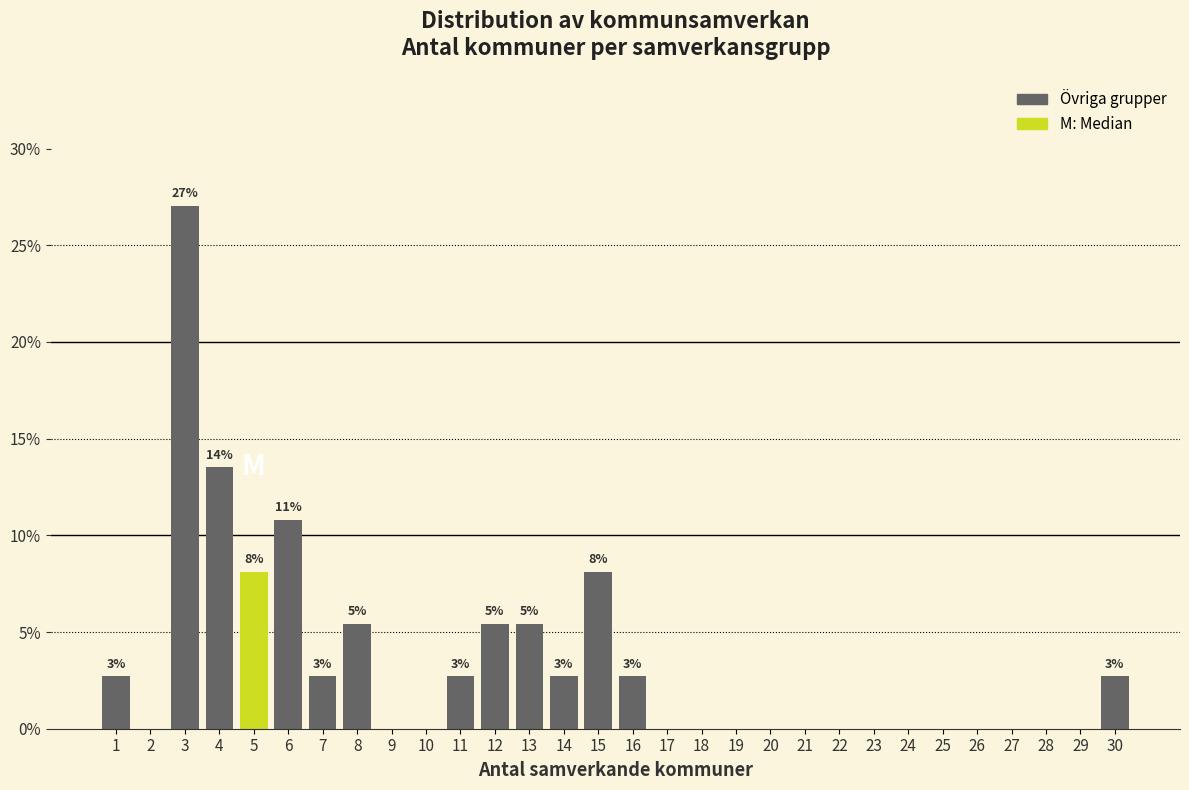

Reading left to right, list all the values displayed in this chart.

1=2.7	2=0.0	3=27.0	4=13.5	5=8.1	6=10.8	7=2.7	8=5.4	9=0.0	10=0.0	11=2.7	12=5.4	13=5.4	14=2.7	15=8.1	16=2.7	17=0.0	18=0.0	19=0.0	20=0.0	21=0.0	22=0.0	23=0.0	24=0.0	25=0.0	26=0.0	27=0.0	28=0.0	29=0.0	30=2.7